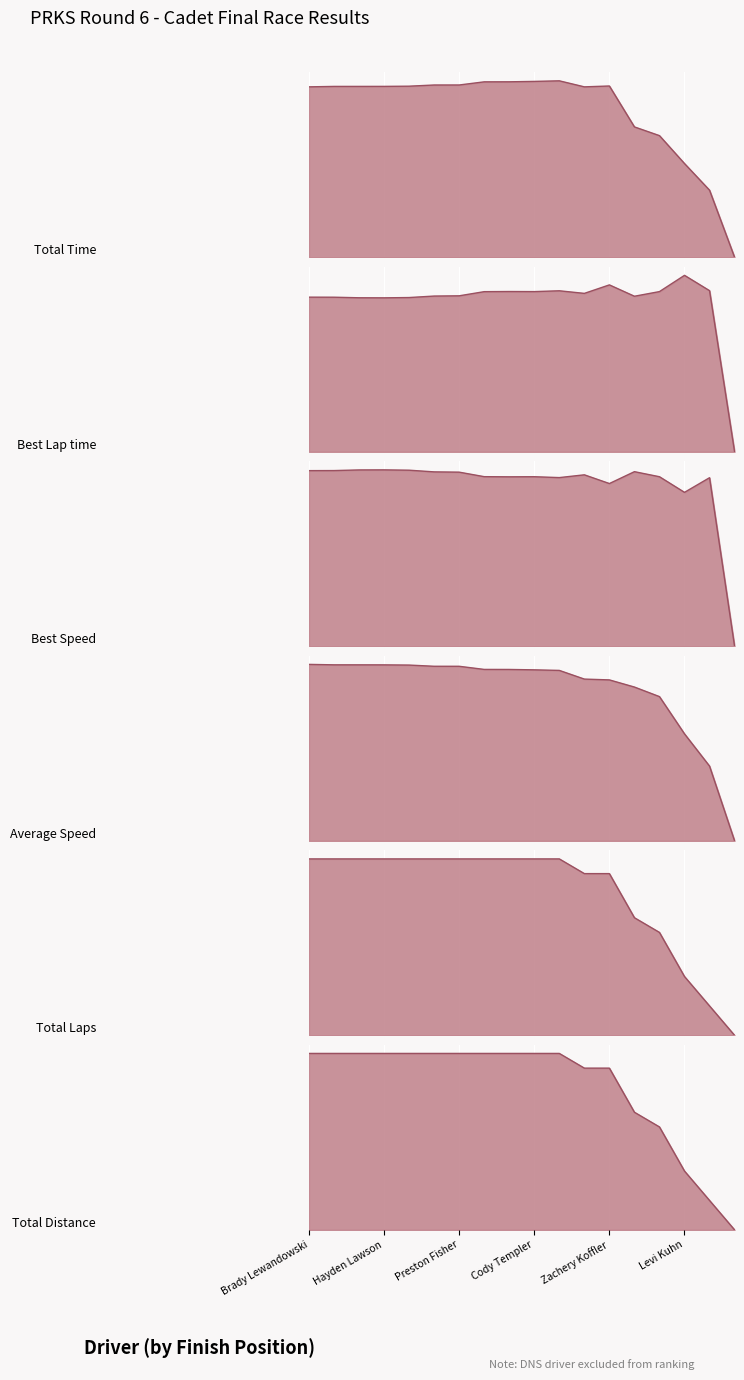

True or false: Total Laps has more than 0 interior local peaks.

False